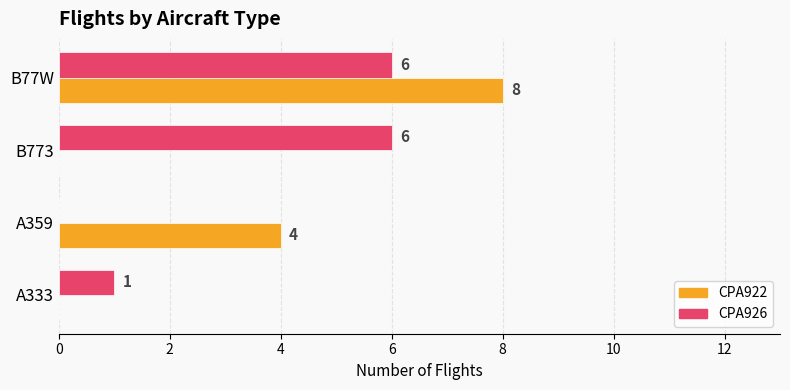

The value of CPA926 at B773 is 6. True or false?

True